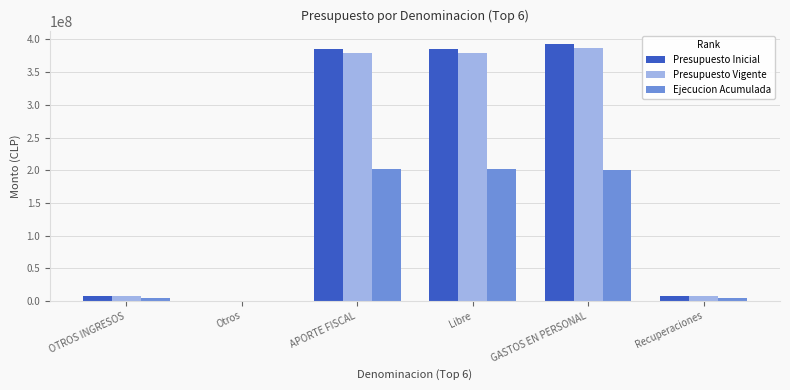

The Presupuesto Vigente series shows 128912891 at Otros. True or false?

False